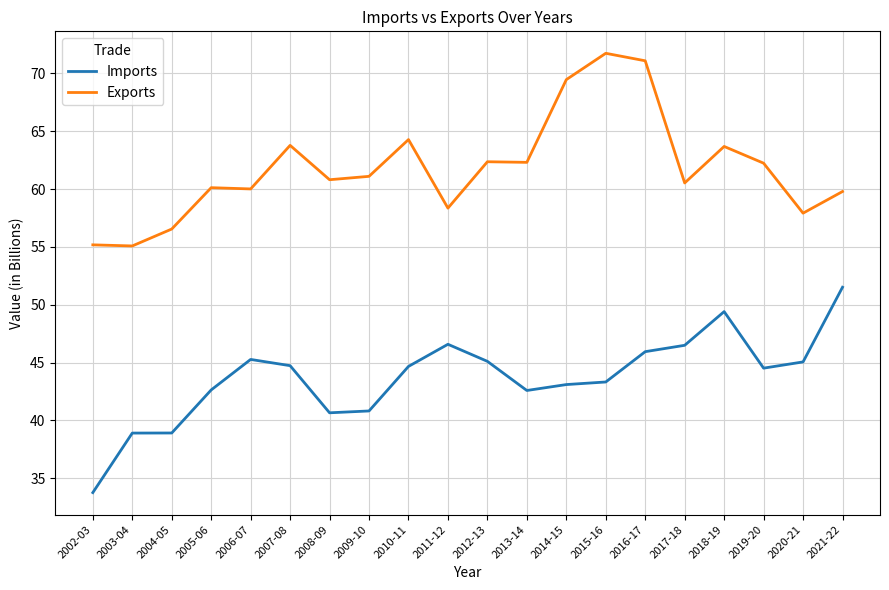

What is the approximate value of Imports at 2020-21?

45.1